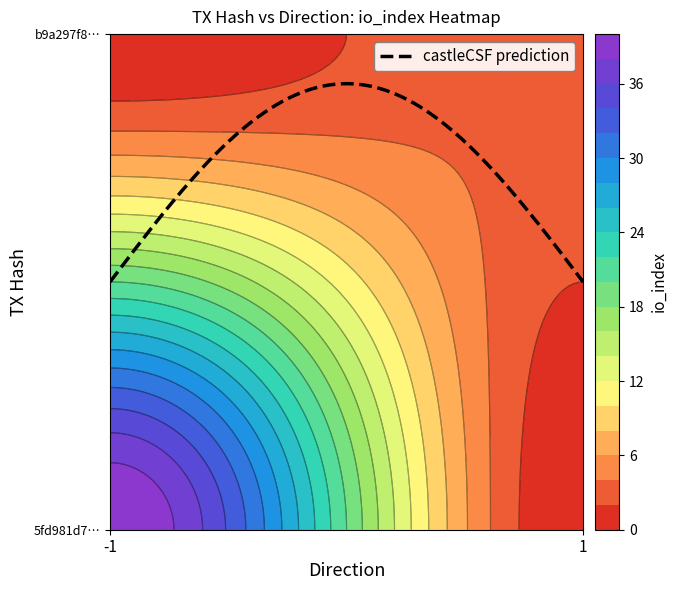

Is the value of 5fd981d793f87f5f49f18c2e3a30e3705827cac at io_index greater than the value of b9a297f80273138aba8323cd9db511f12a3a598 at direction?

Yes